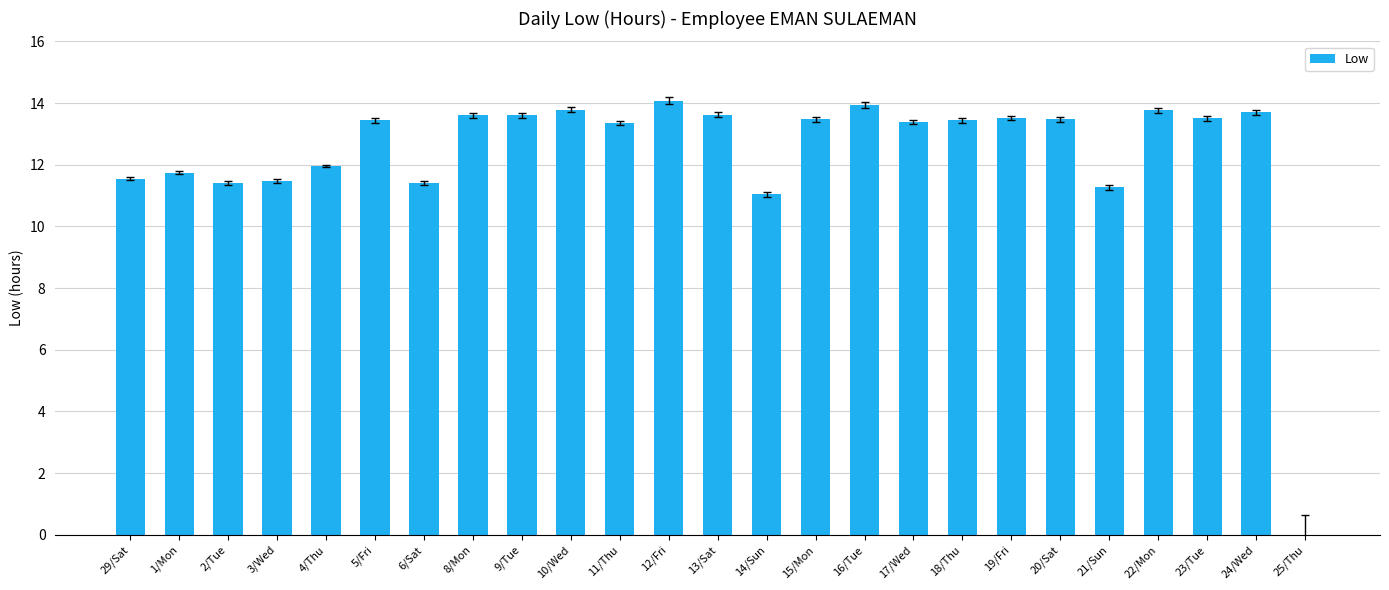

Approximately how many times larger is the value at 9/Tue compared to 6/Sat?

1.2